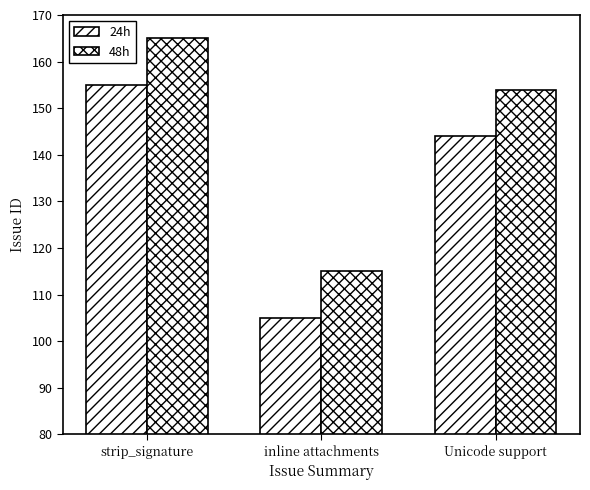

Is the value of 48h at Unicode support greater than the value of 24h at Unicode support?

Yes